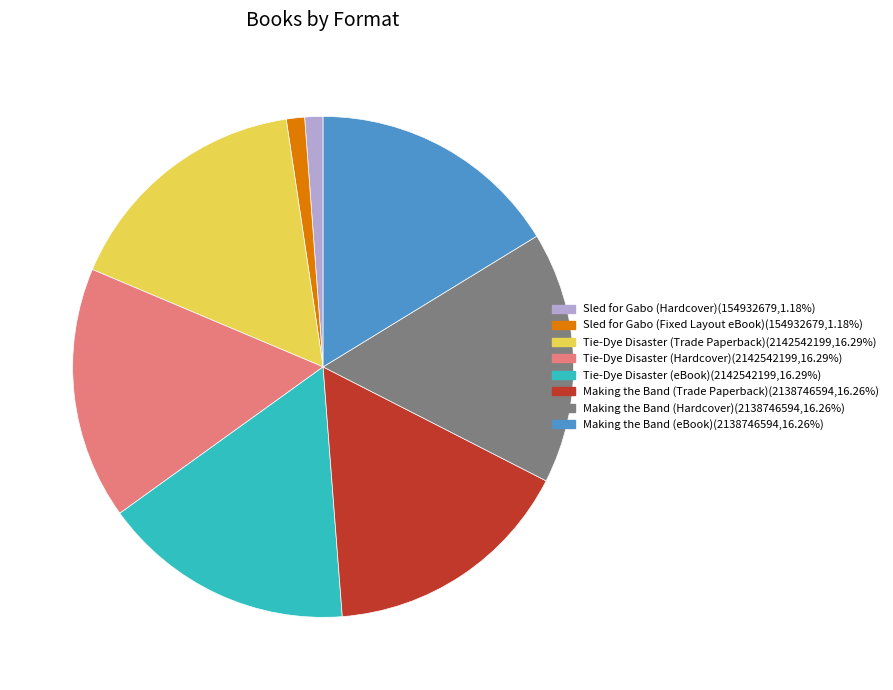

How many segments does this pie chart have?

8